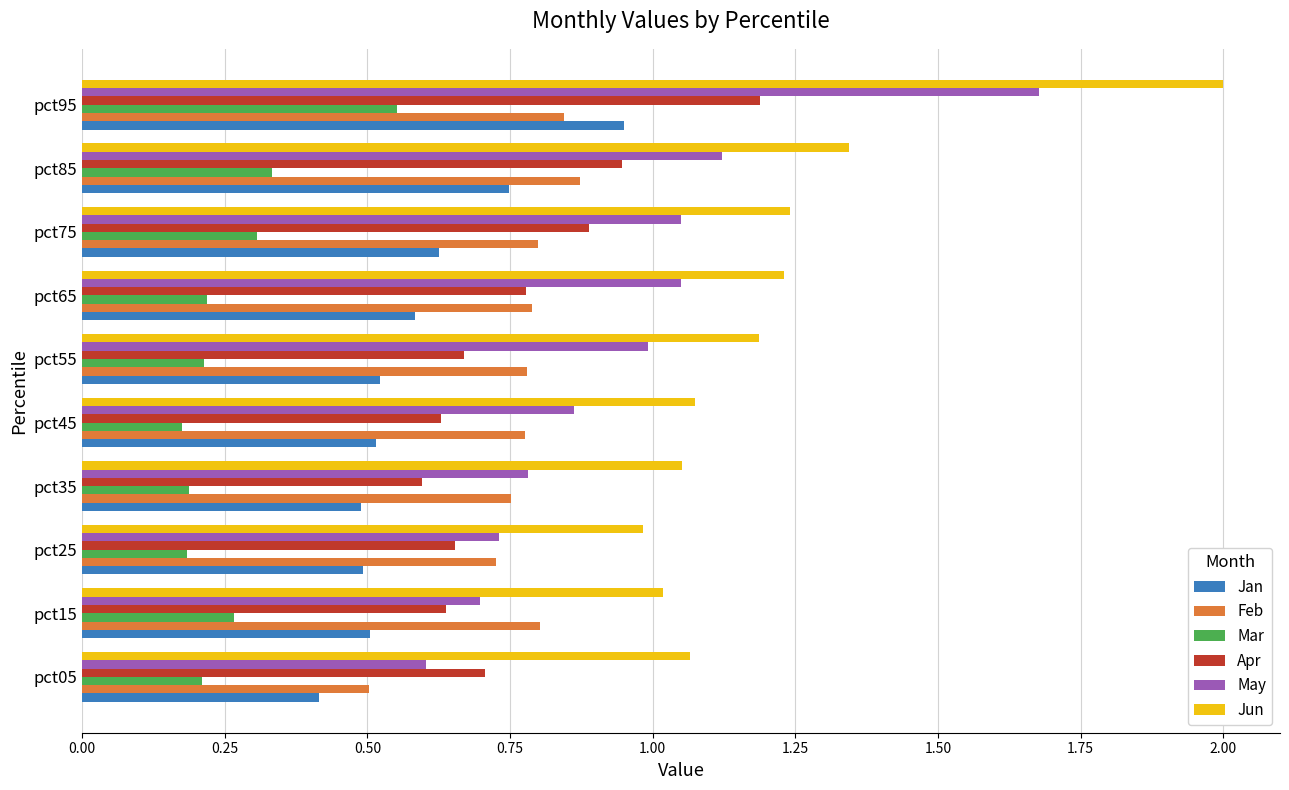

At which category does the chart reach its peak across all series?

pct95